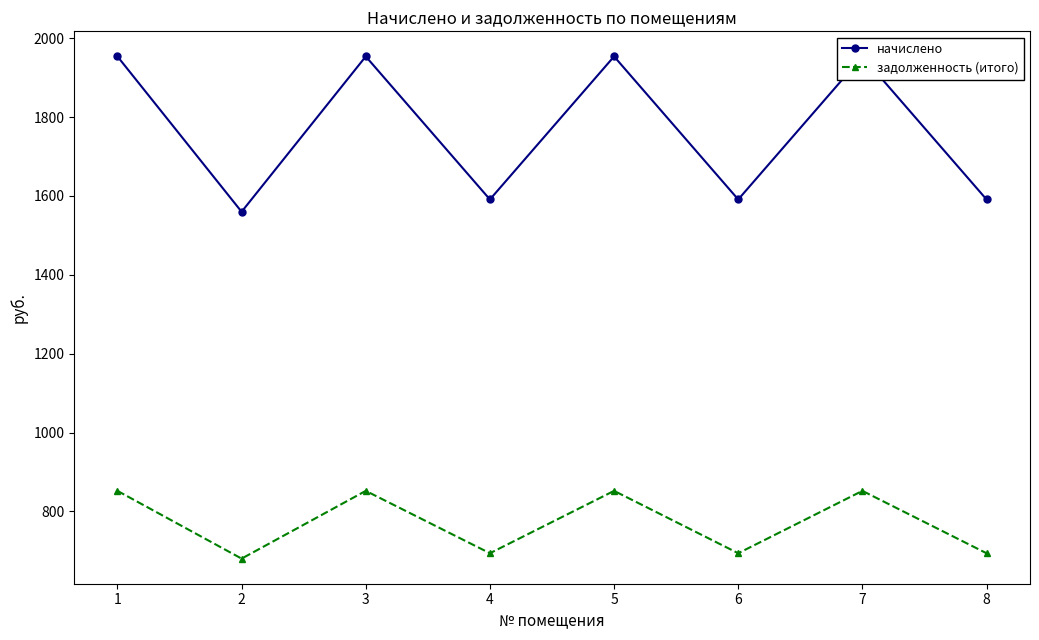

At how many categories does at least one series exceed 1068?

8